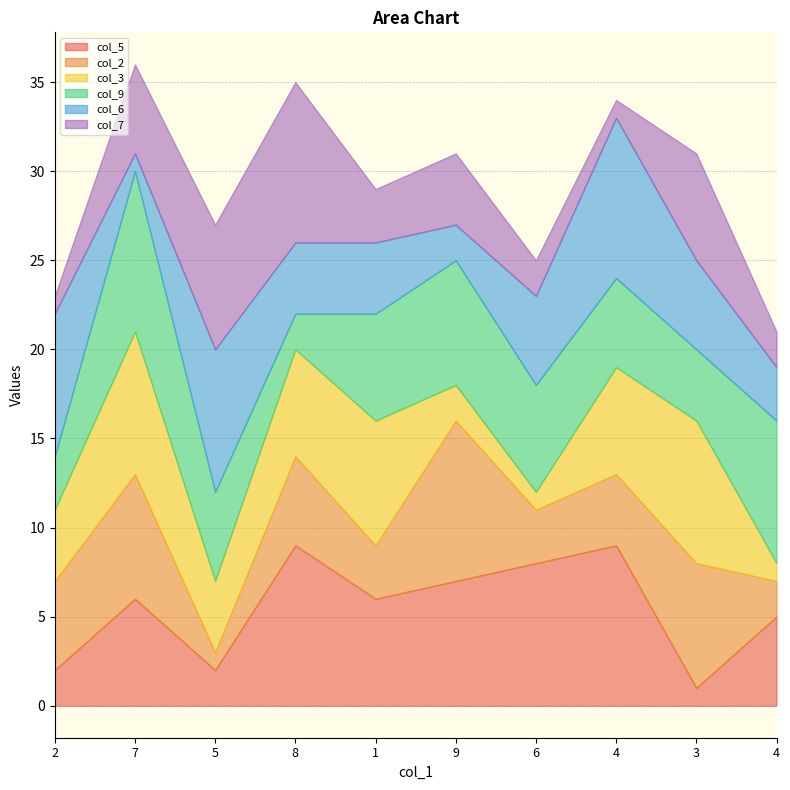

True or false: col_3 and col_7 cross at least once.

True